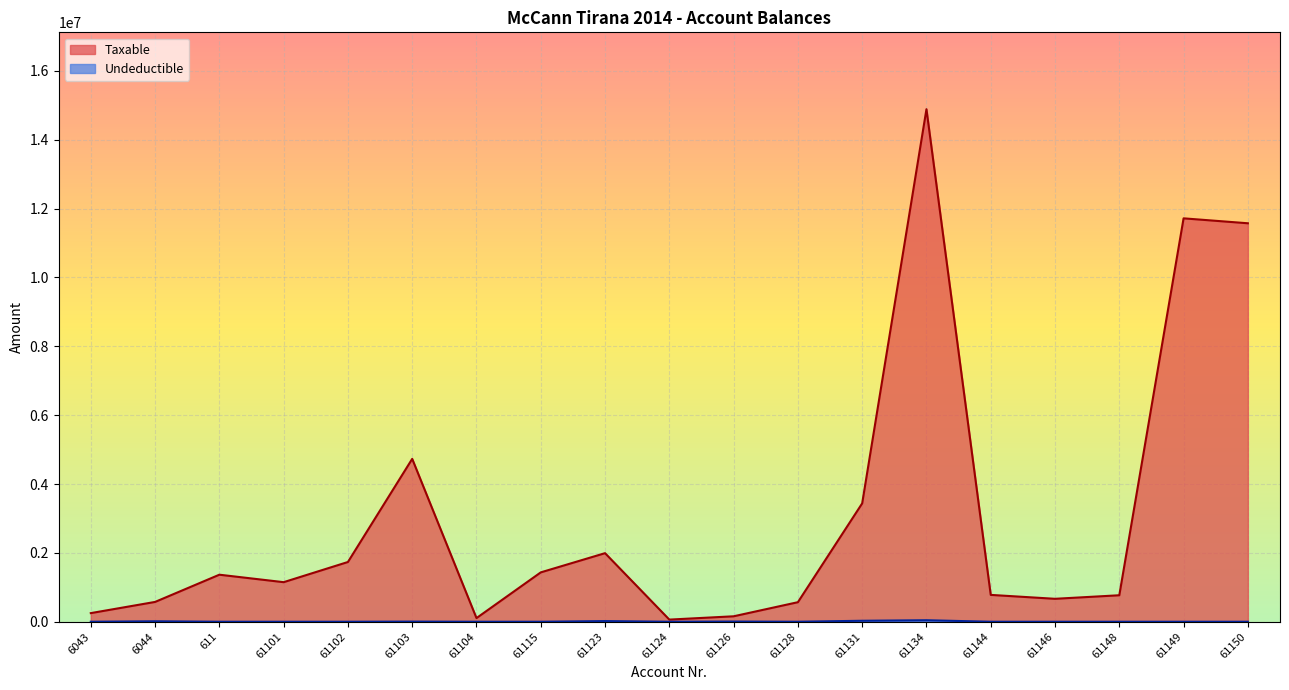

What are all the series names shown in the legend?

Taxable, Undeductible